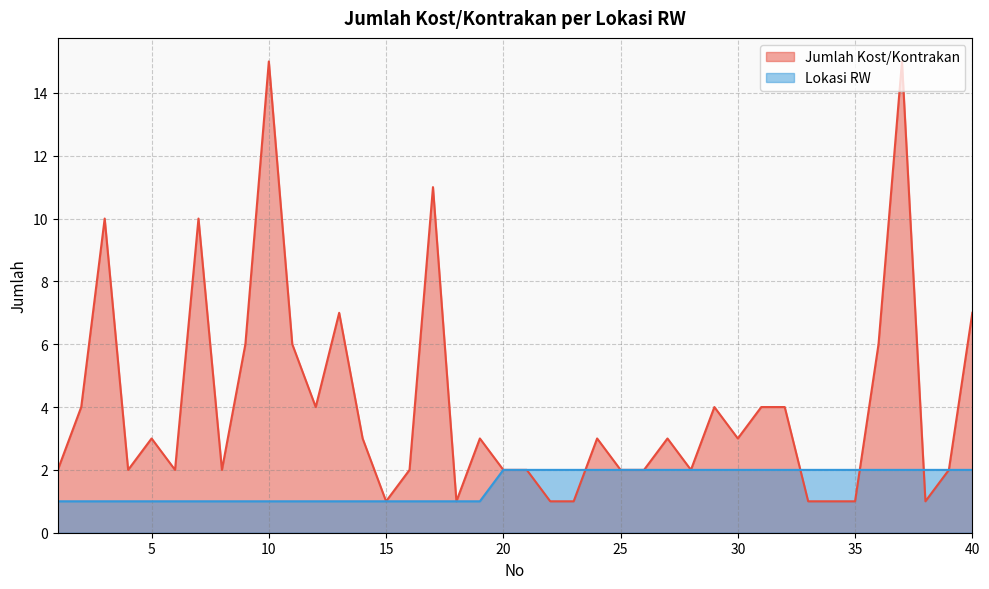

At 5, list the series in order from largest to smallest.

Jumlah Kost/Kontrakan, Lokasi RW